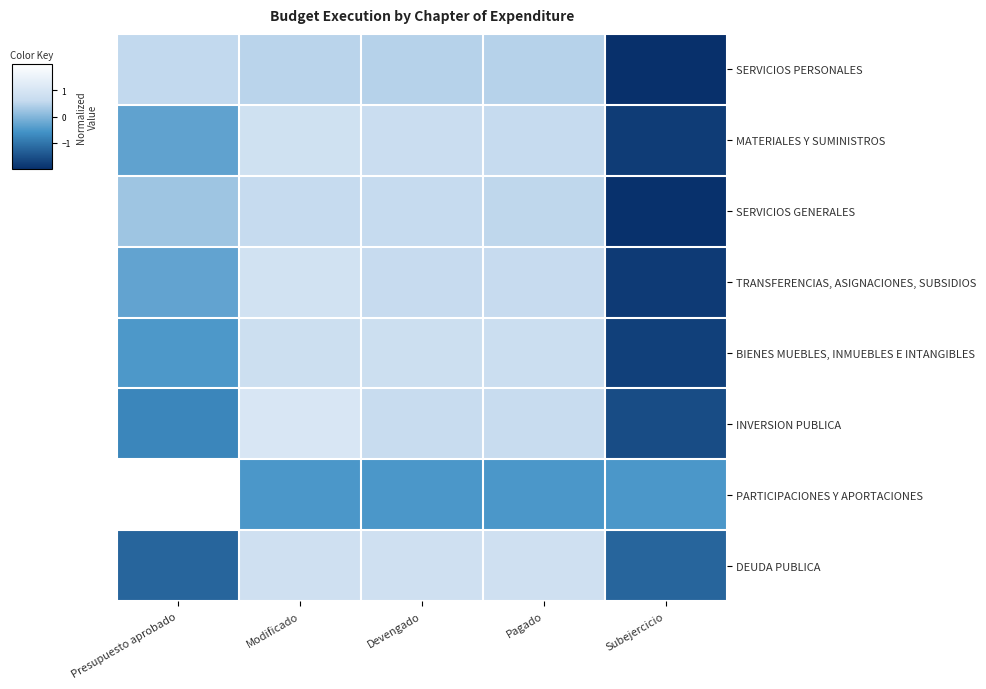

Count the number of data series in this chart.

8